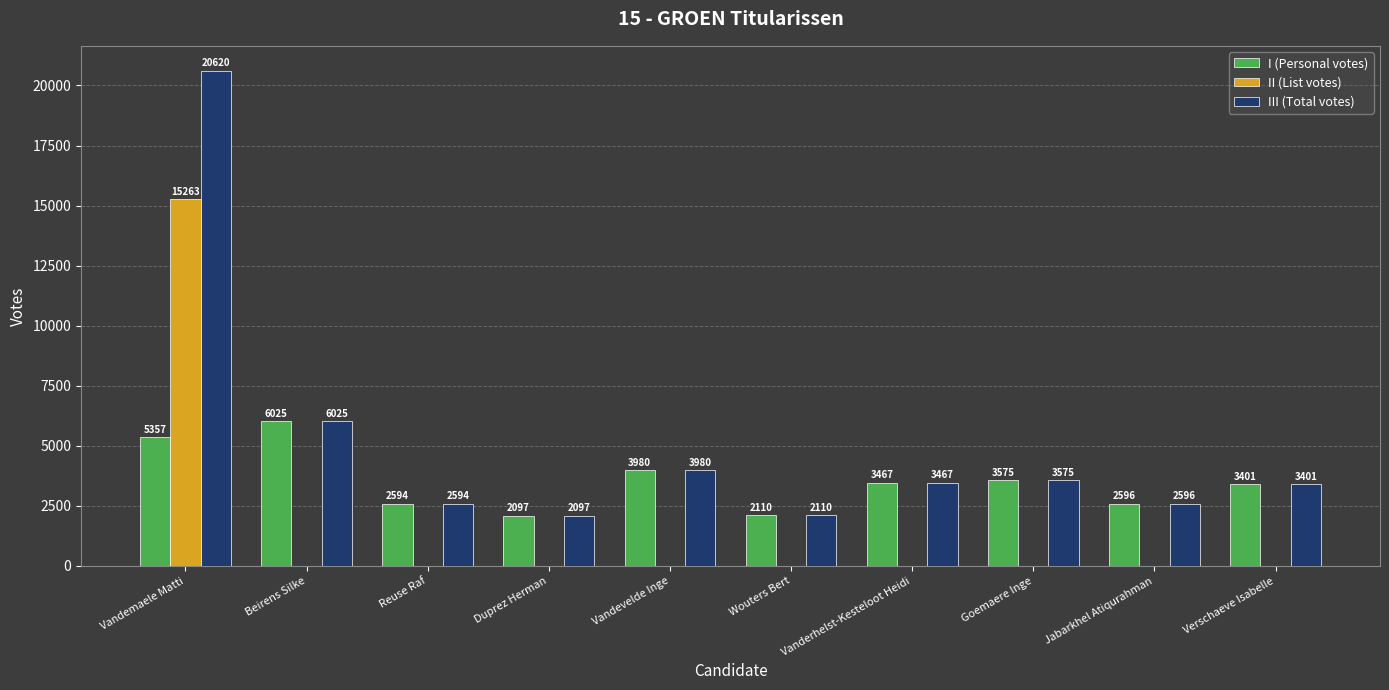

Between Vandemaele Matti and Vandevelde Inge, which series saw the biggest shift?

III (Total votes)